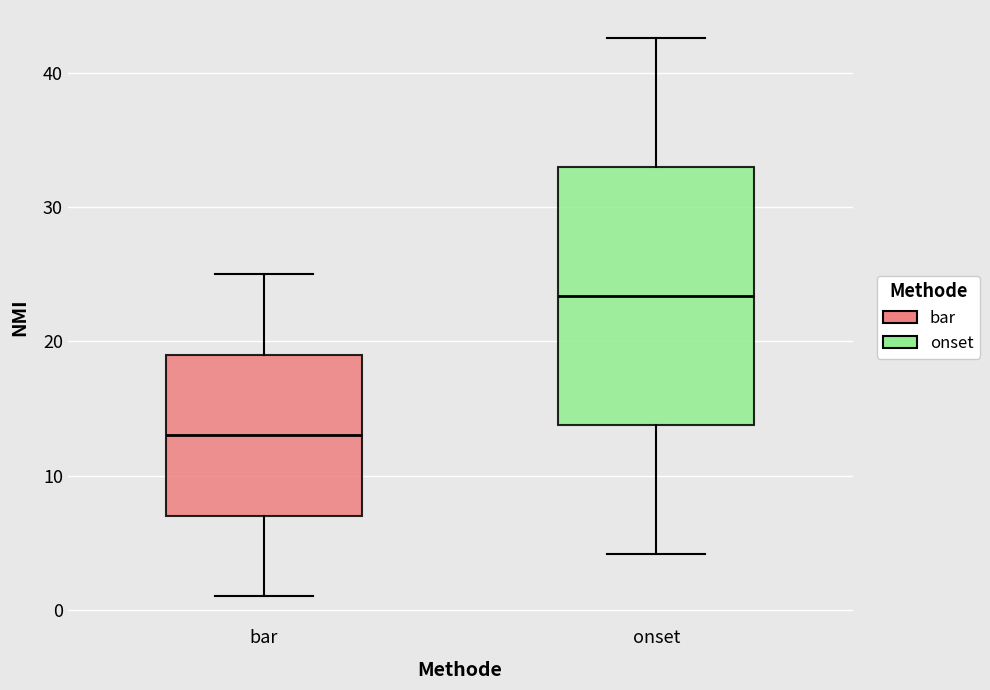

Comparing the boxes themselves (not the whiskers), which one is the tallest?

onset